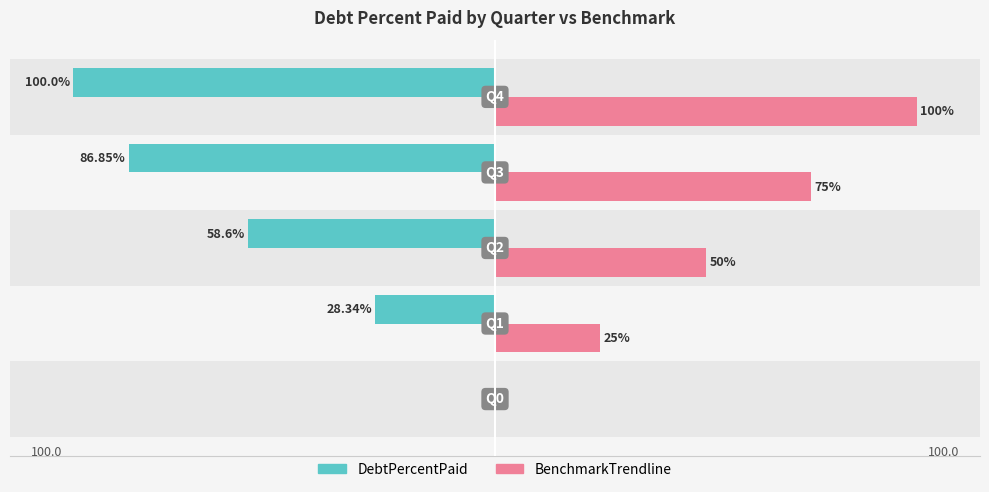

Which series has the largest total across all categories?

BenchmarkTrendline